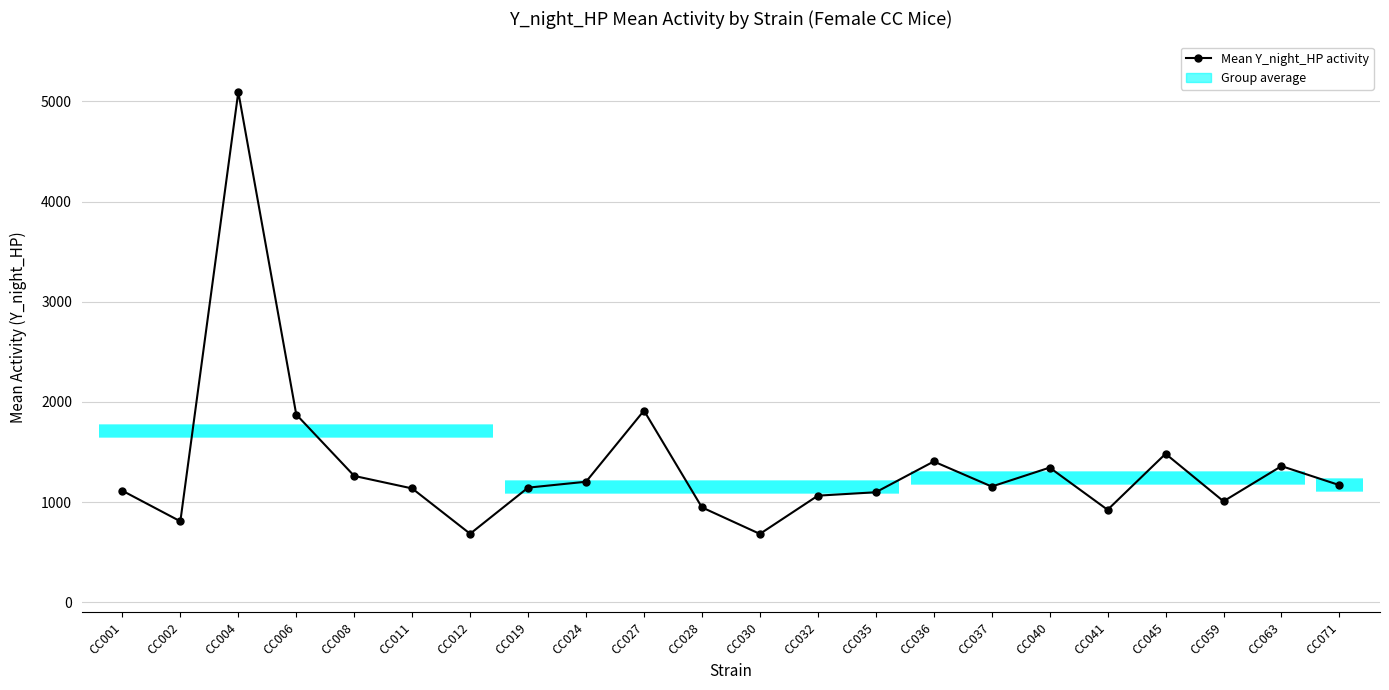

What is the difference between the maximum and second lowest values?

4410.4